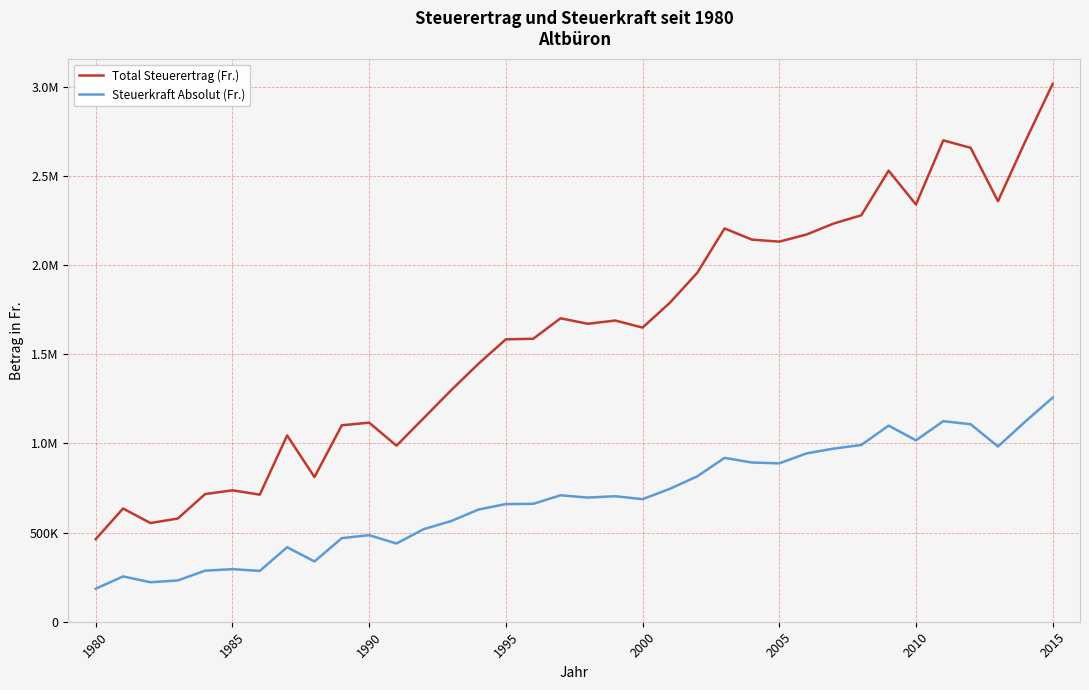

Does the chart have visible grid lines?

Yes